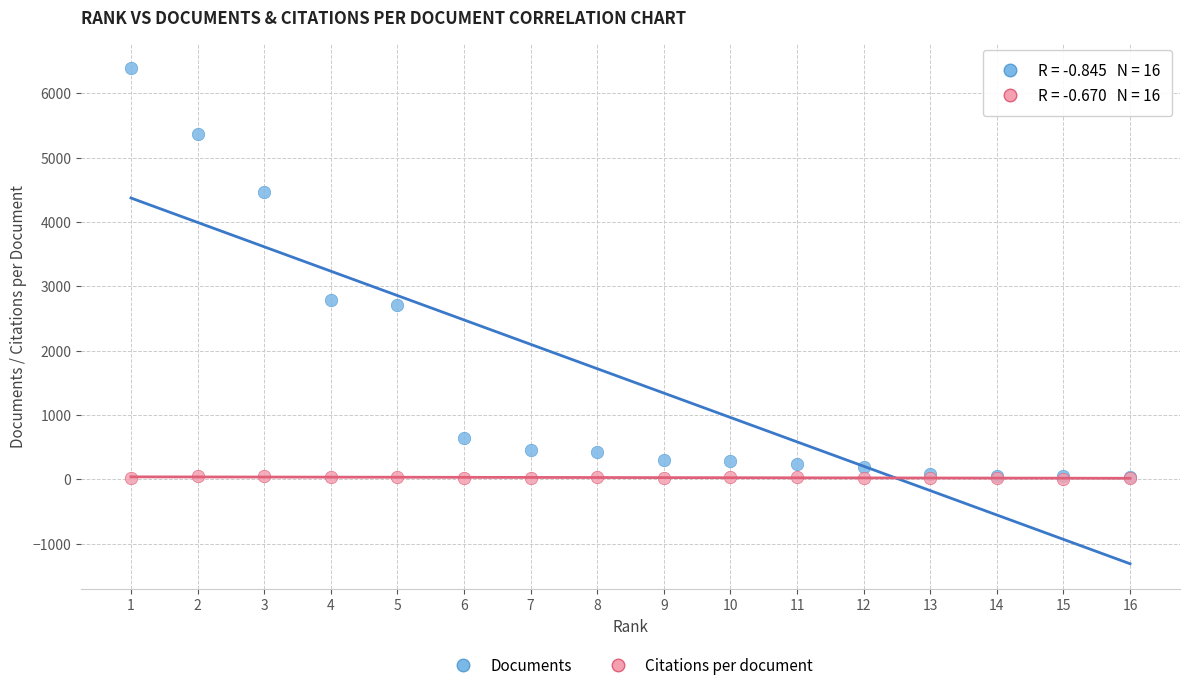

What are all the series names shown in the legend?

Documents, Citations per document